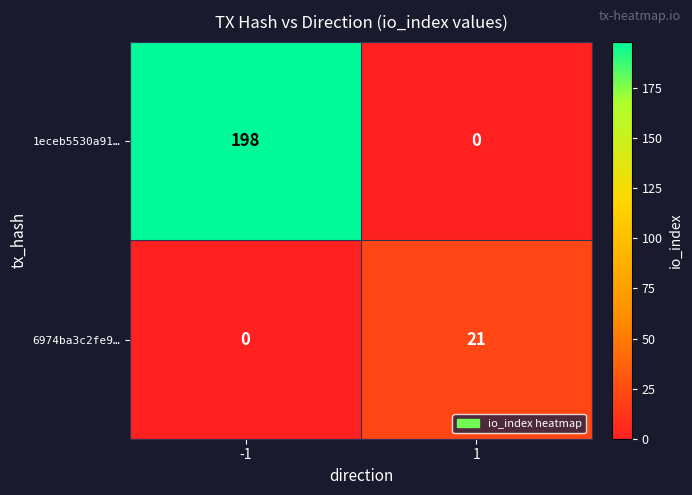

What is the greatest value displayed?

198